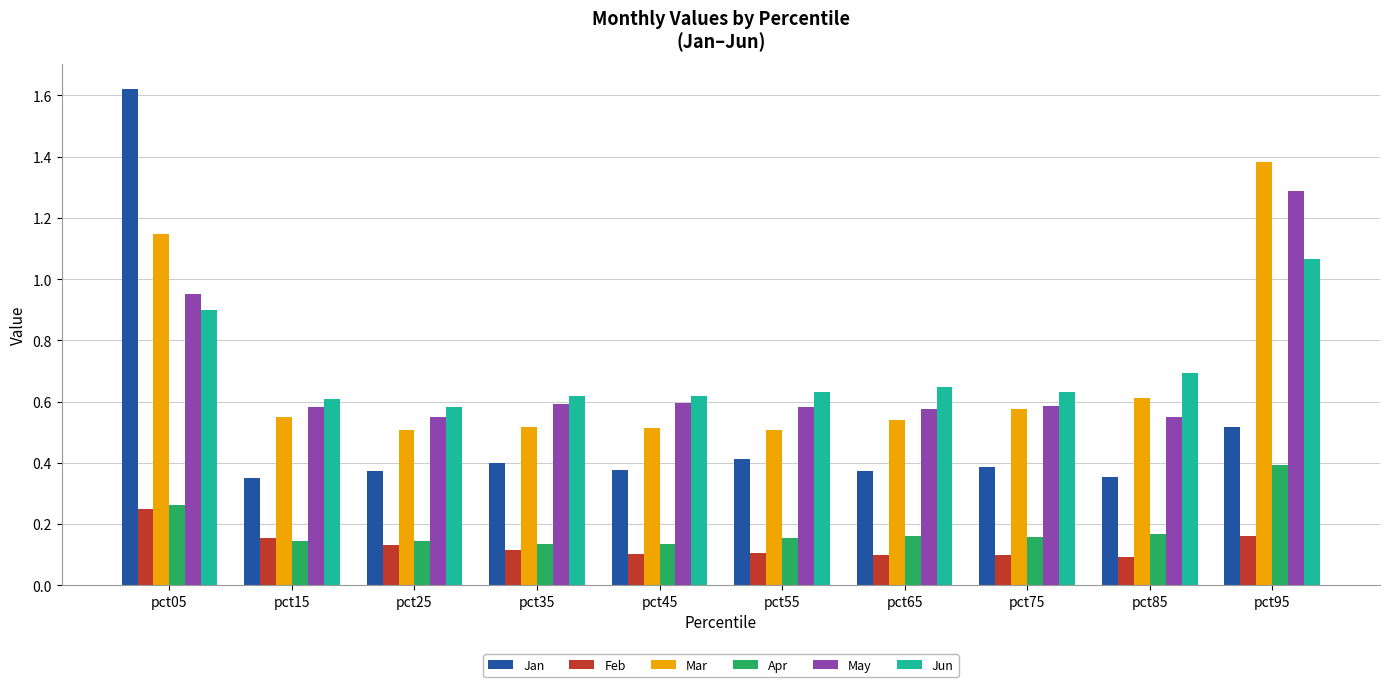

What is the spread (max minus min) of values at pct95?

1.2